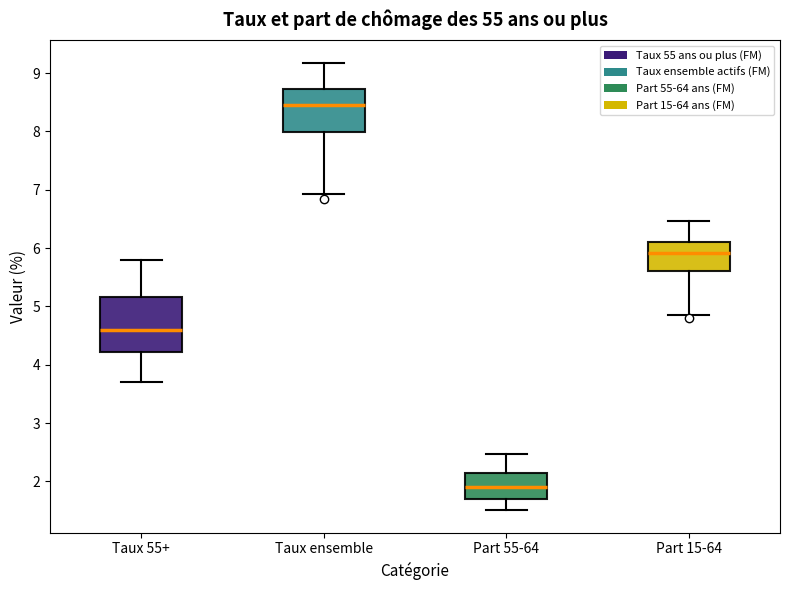

Where is the lower edge of the box for Part 15-64 on the y-axis? The values are not printed on the chart, so give them approximately, as read against the axis.

5.6